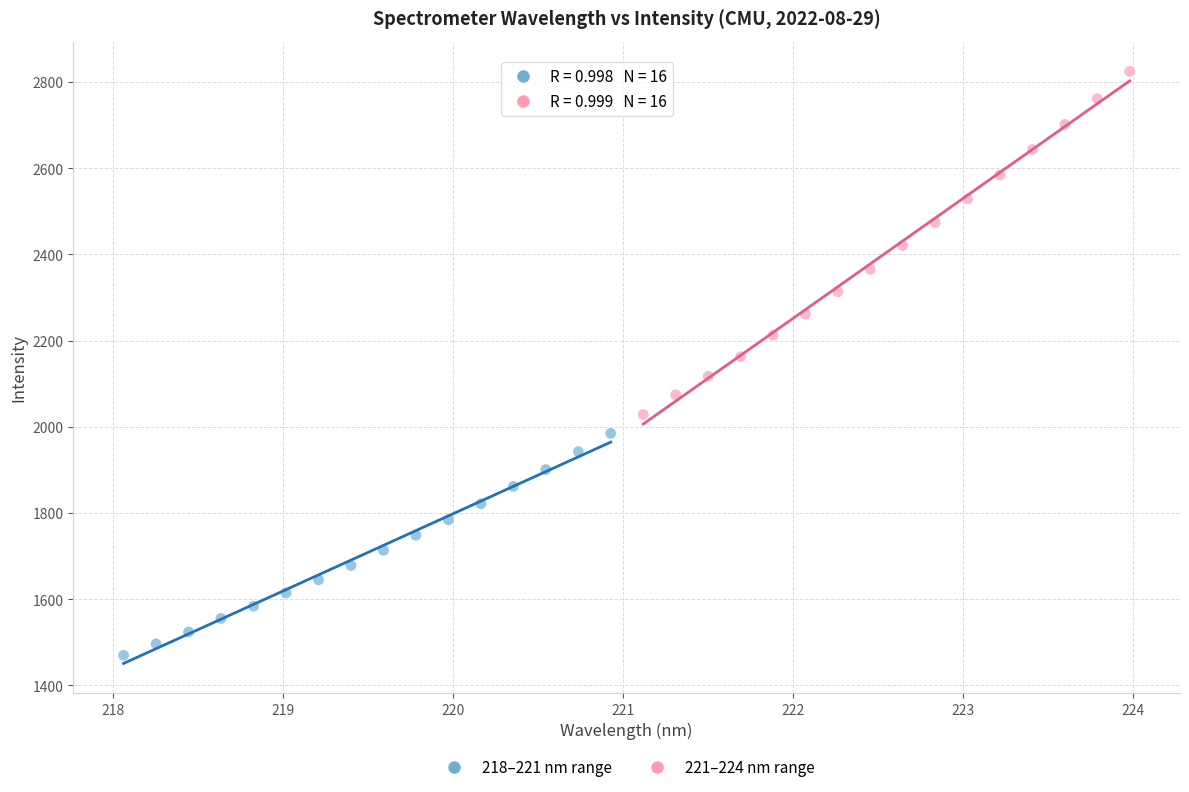

Which series reaches the minimum Y coordinate?

218–221 nm range